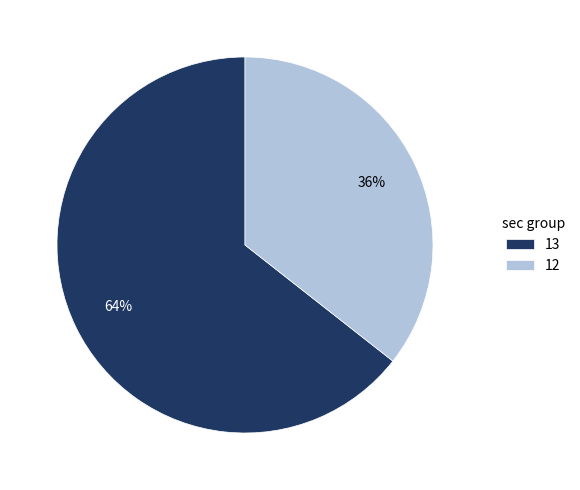

Is it true that 12 is 36% of the pie?

True